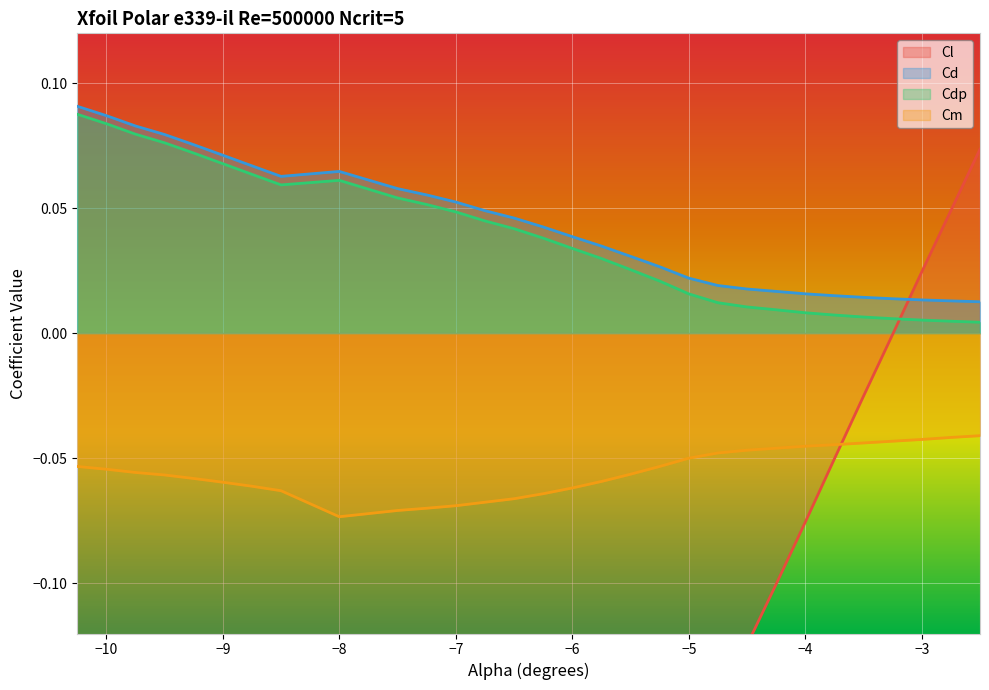

Where is the first local minimum for Cdp?

-8.5